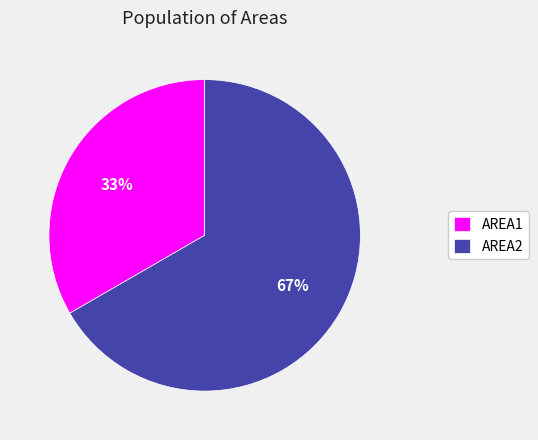

What is the smallest slice in the pie chart?

AREA1